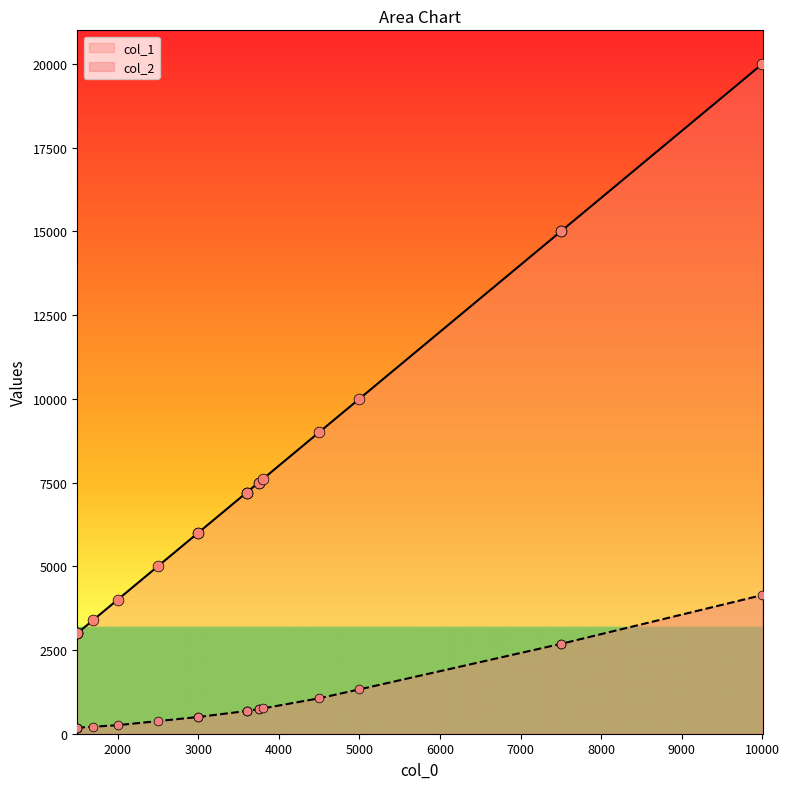

Which series has the largest total across all categories?

col_1